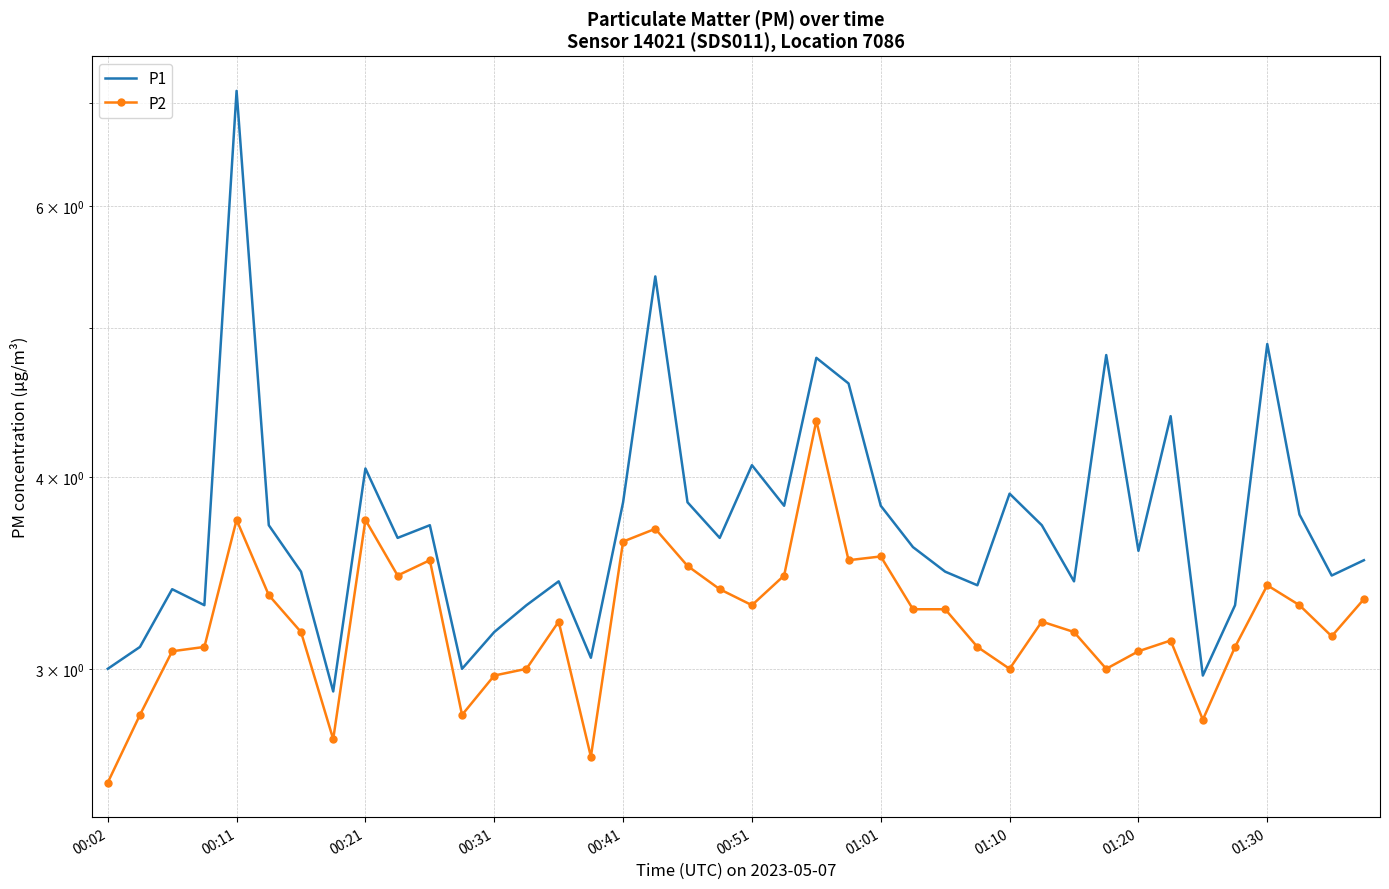

What position from the right is 01:20?

8